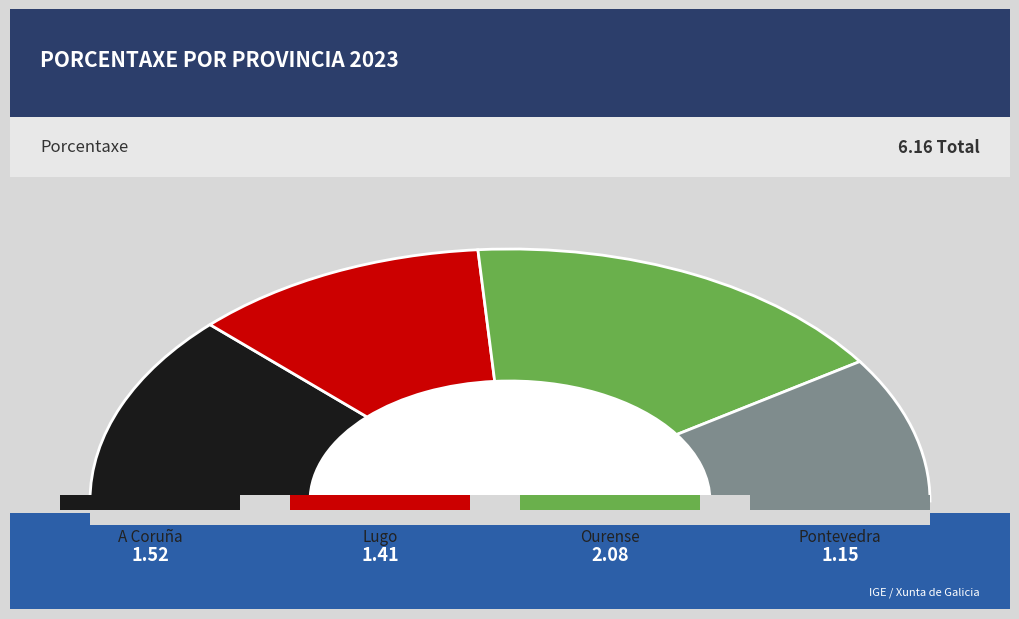

Combined, do 4 and A Coruña account for over 50%?

No